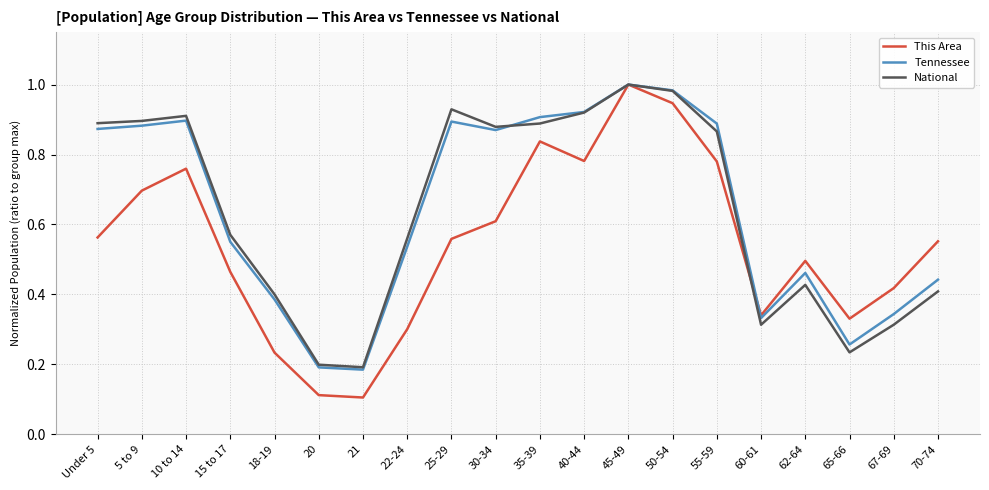

Which series has the widest spread of values?

This Area